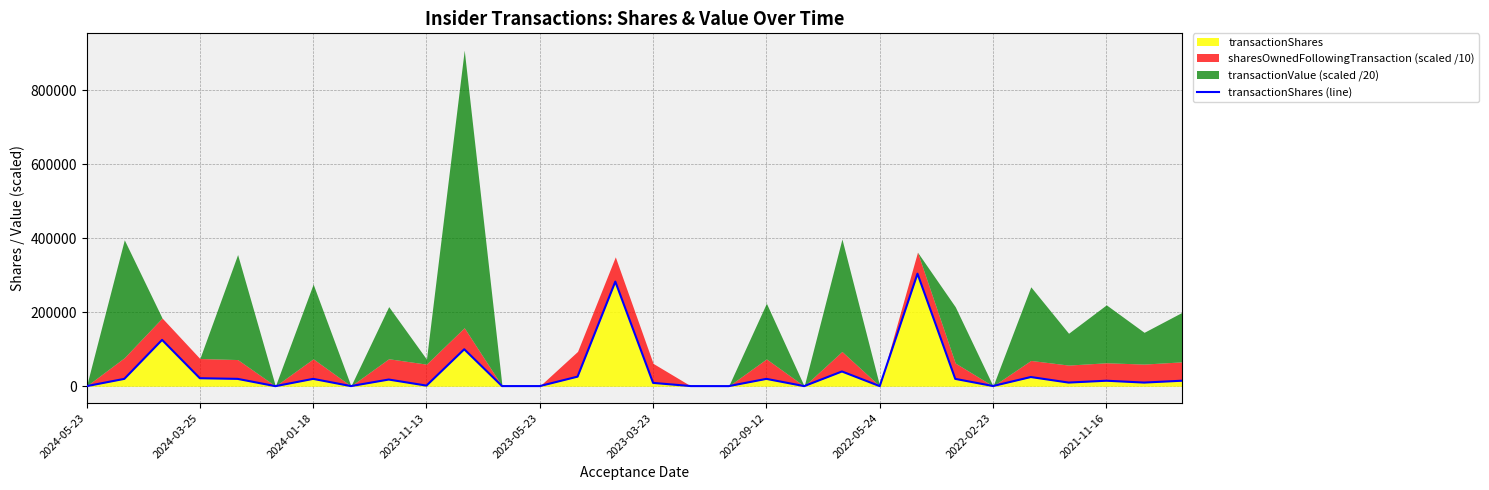

What is the change in value from 10 to 17?

-99575